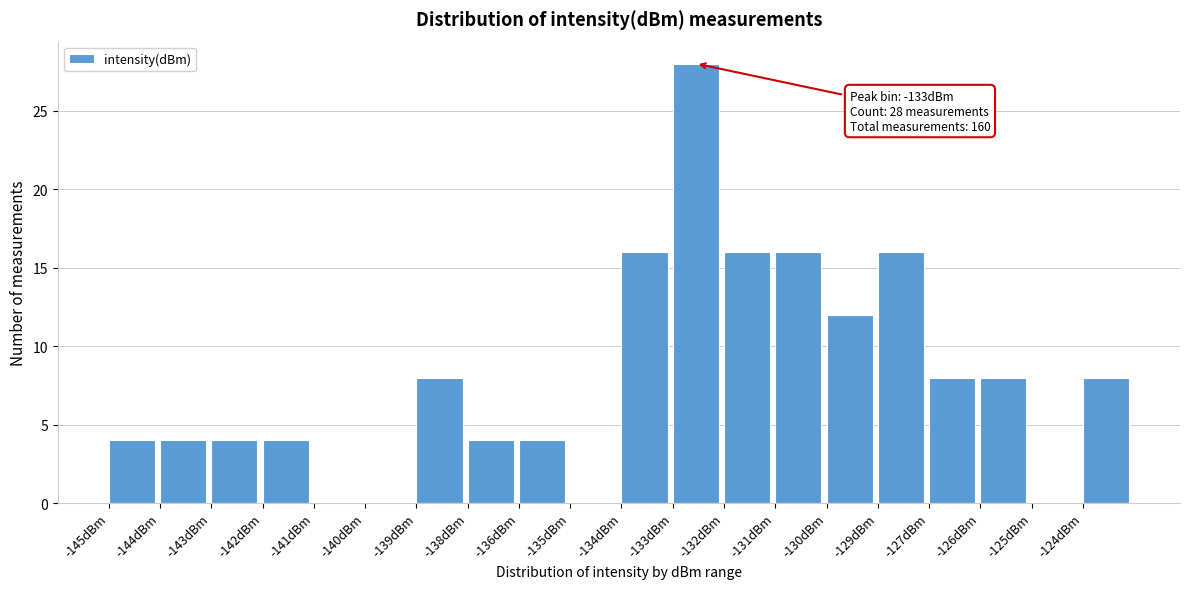

Reading left to right, extract all data points from this chart.

-145dBm=4	-144dBm=4	-143dBm=4	-142dBm=4	-141dBm=0	-140dBm=0	-139dBm=8	-138dBm=4	-136dBm=4	-135dBm=0	-134dBm=16	-133dBm=28	-132dBm=16	-131dBm=16	-130dBm=12	-129dBm=16	-127dBm=8	-126dBm=8	-125dBm=0	-124dBm=8